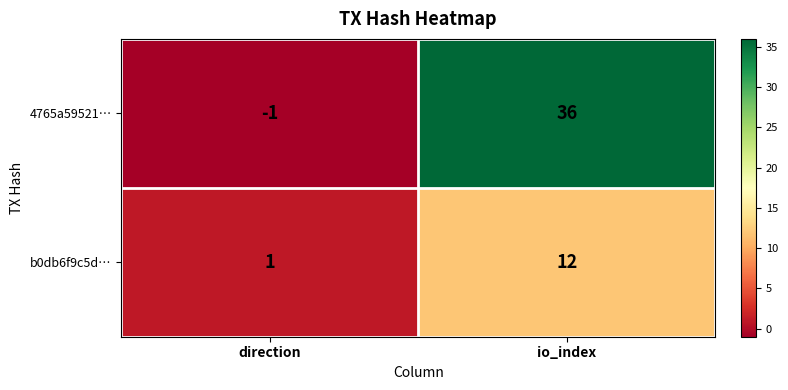

What is the difference between the 4765a59521… values at direction and io_index?

37